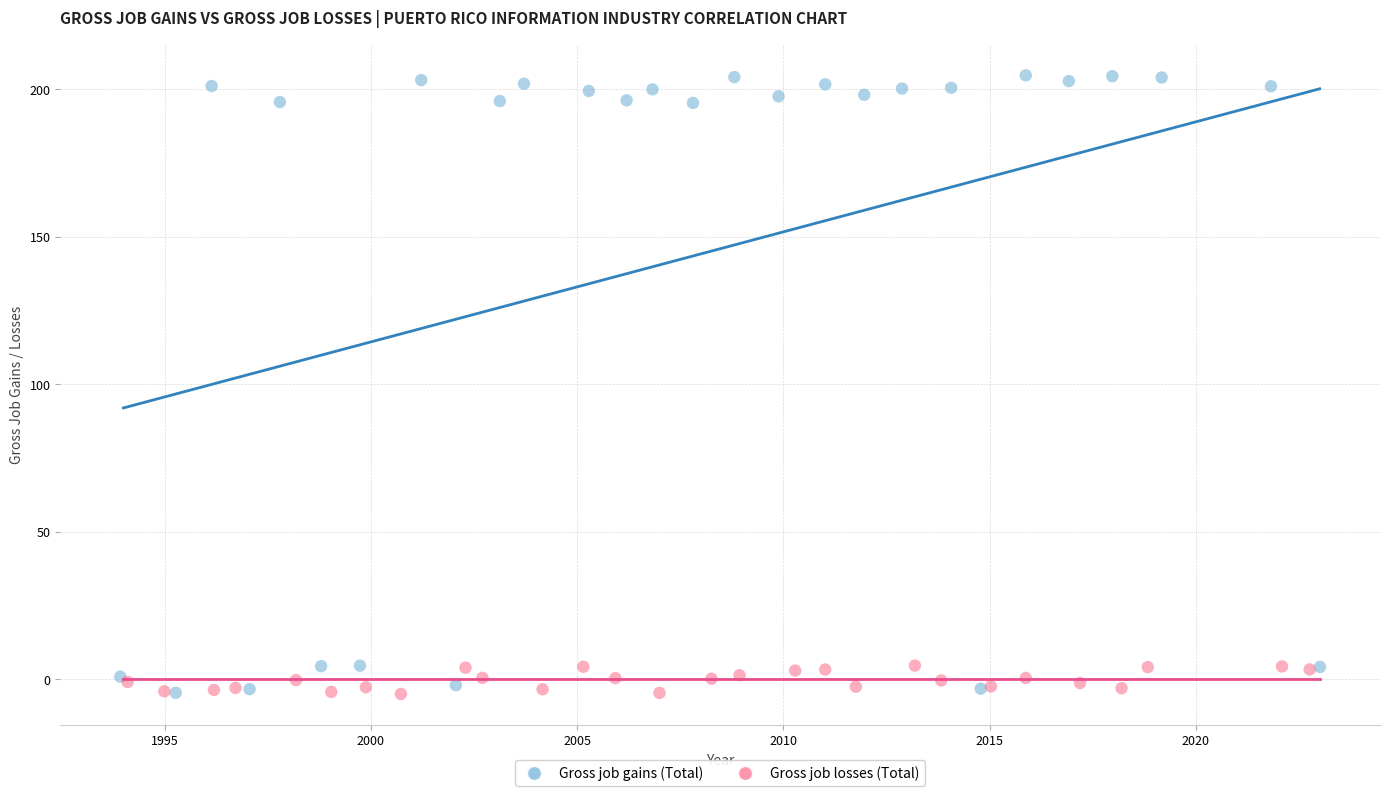

Which series has the largest Y range (max minus min)?

Gross job gains (Total)